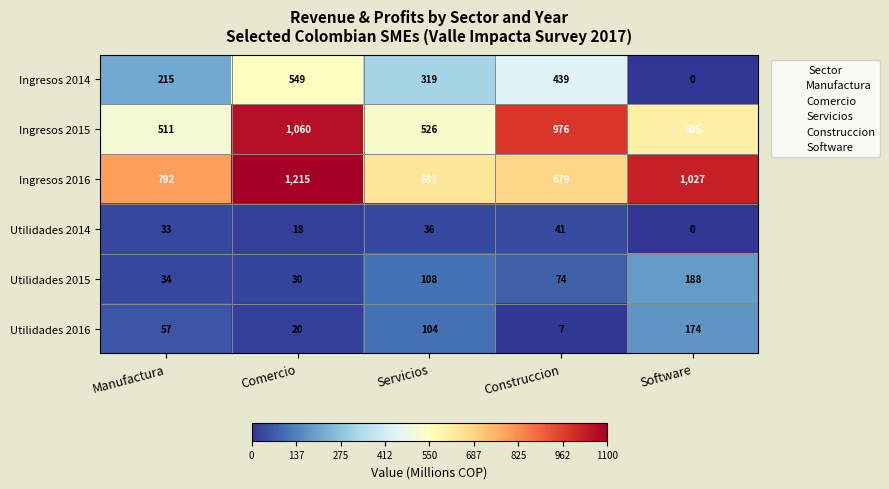

What is the maximum value shown in the chart?

1215